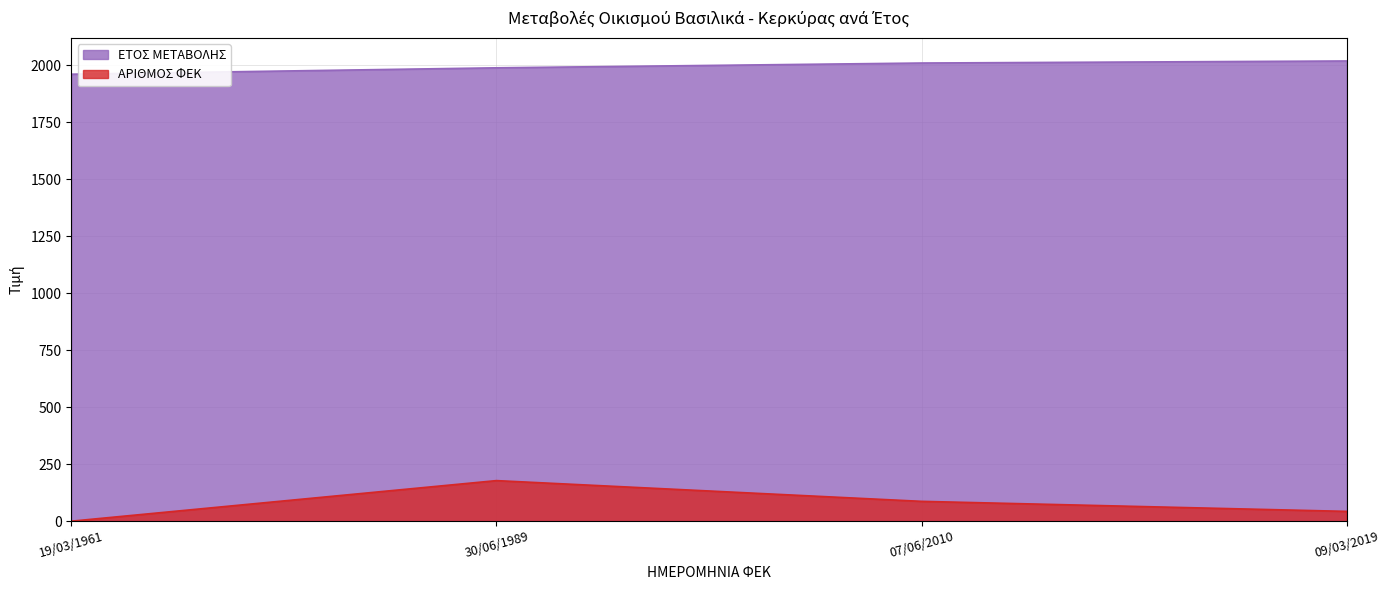

Is the value of ΑΡΙΘΜΟΣ ΦΕΚ at 30/06/1989 greater than the value of ΕΤΟΣ ΜΕΤΑΒΟΛΗΣ at 09/03/2019?

No